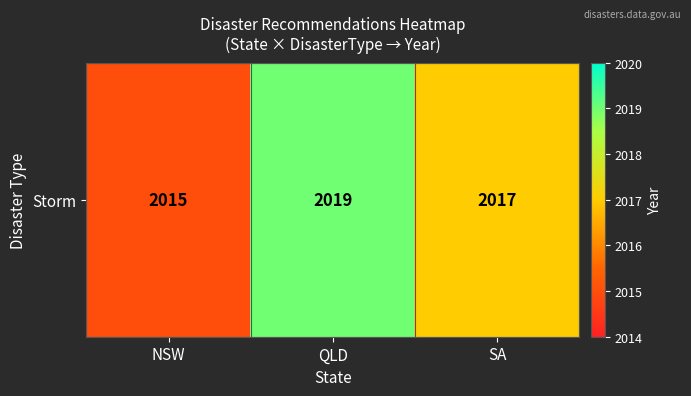

Reading right to left, what are all the values shown in this chart?

2017	2019	2015